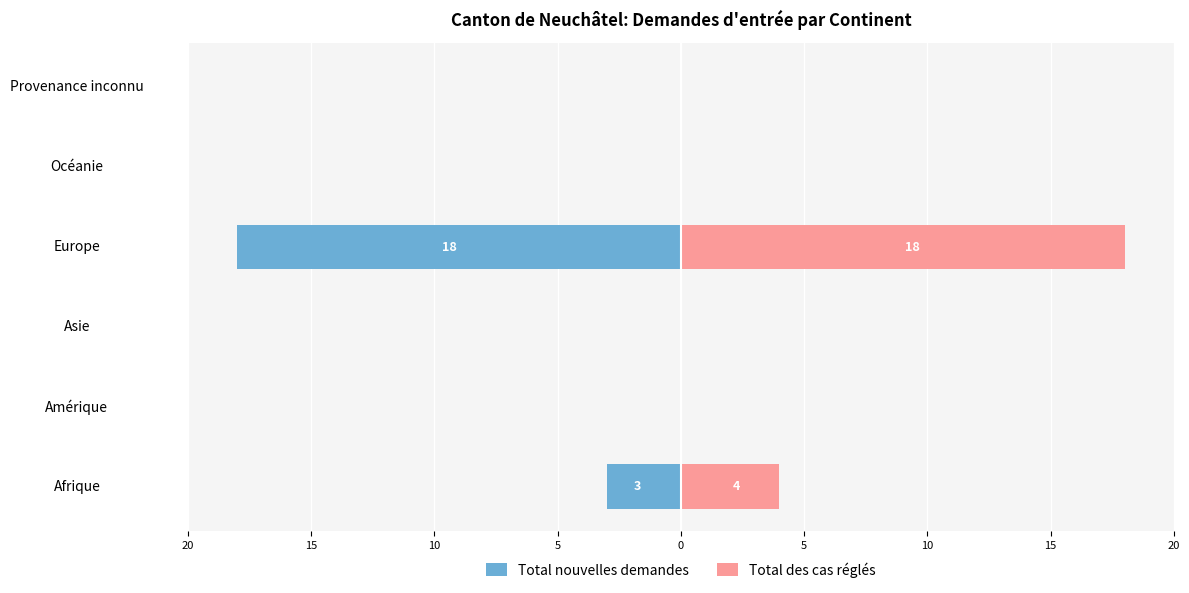

The Total des cas réglés series shows 28 at Europe. True or false?

False